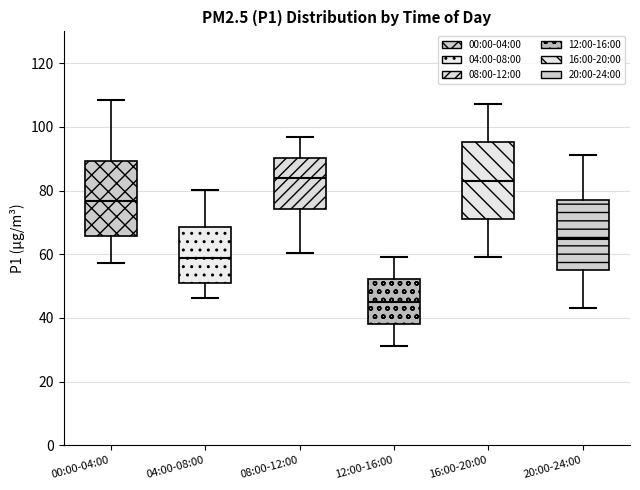

Reading left to right, transcribe this box plot: for each box, give where its median line is, the range the box spans, and where its two whiskers end, as read against the y-axis. The values are not printed on the chart, so give them approximately, as read against the axis.

00:00-04:00: median 76, box 66 to 90, whiskers 58 to 108
04:00-08:00: median 58, box 52 to 68, whiskers 46 to 80
08:00-12:00: median 84, box 74 to 90, whiskers 60 to 96
12:00-16:00: median 46, box 38 to 52, whiskers 32 to 60
16:00-20:00: median 84, box 72 to 96, whiskers 60 to 108
20:00-24:00: median 64, box 56 to 78, whiskers 44 to 92